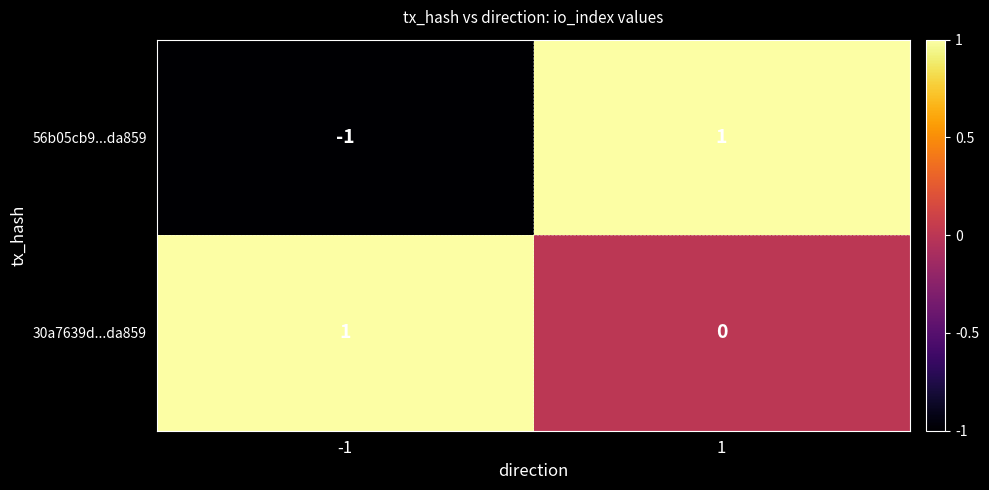

True or false: 56b05cb9...da859 has a value of 0 at 1.

False